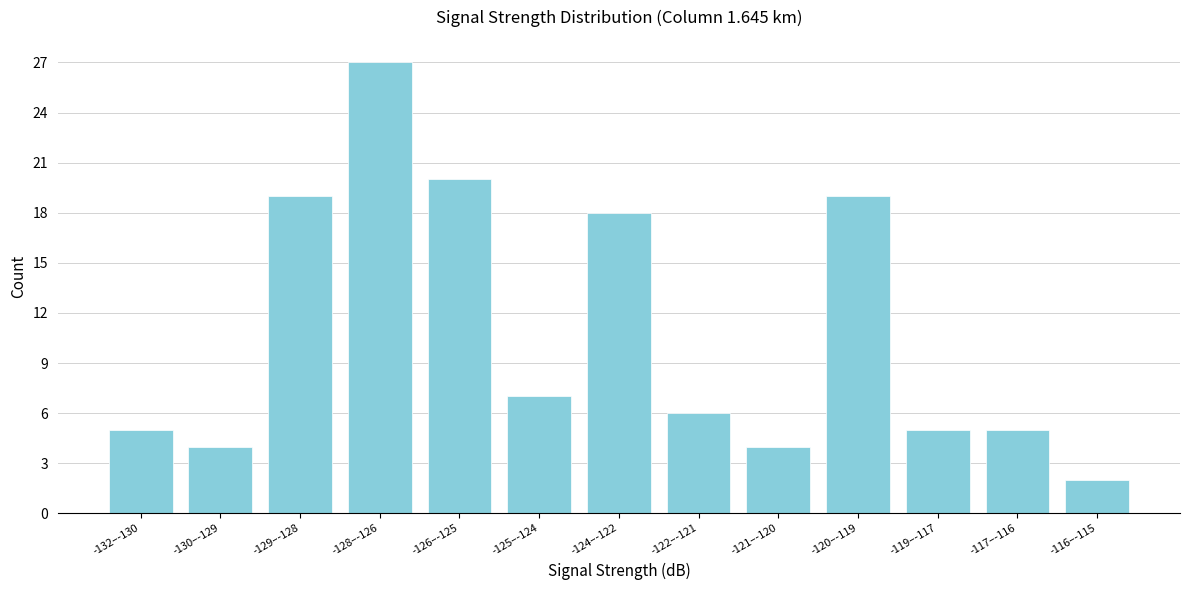

Reading left to right, extract all data points from this chart.

-132–-130=5	-130–-129=4	-129–-128=19	-128–-126=27	-126–-125=20	-125–-124=7	-124–-122=18	-122–-121=6	-121–-120=4	-120–-119=19	-119–-117=5	-117–-116=5	-116–-115=2